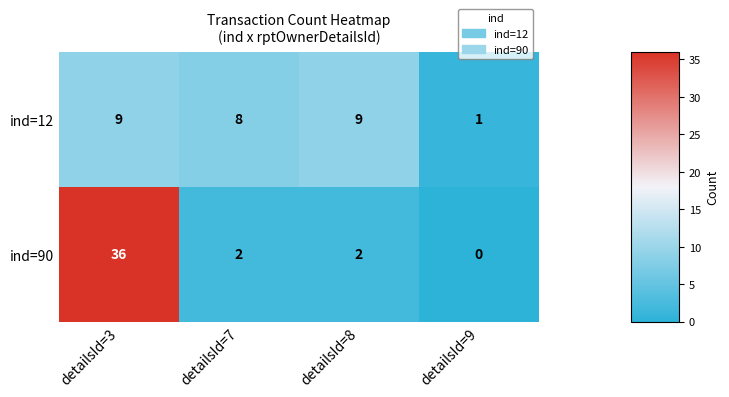

List the series in order of their overall mean, highest first.

ind=90, ind=12